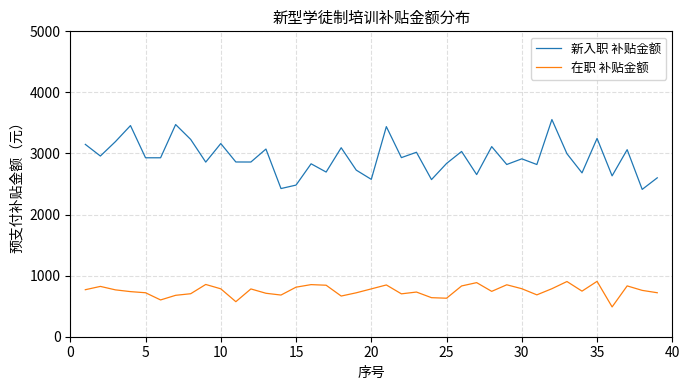

Is this an area chart (filled region under the line)?

No